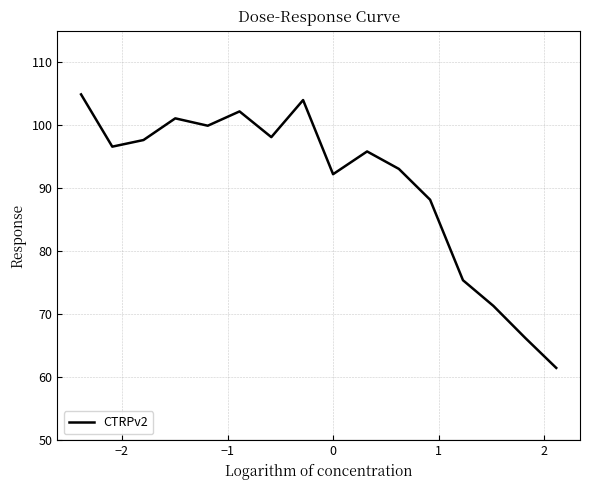

What is the greatest value displayed?

104.9